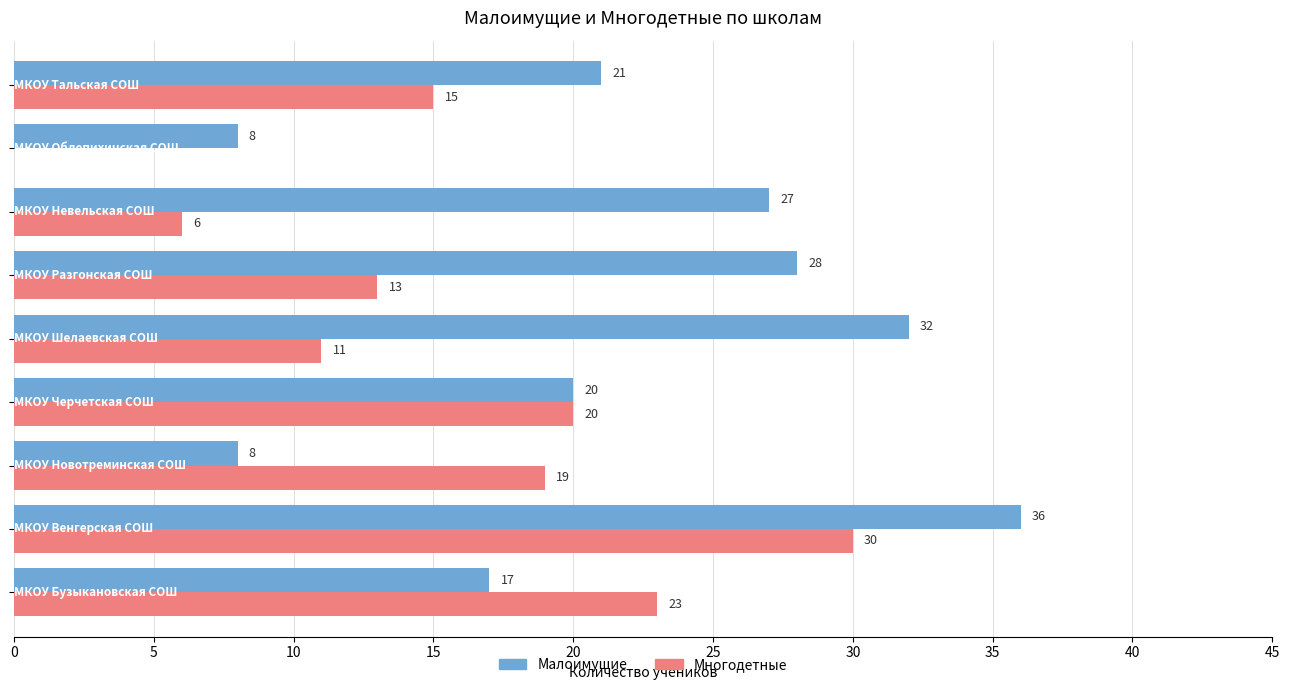

What is the greatest value displayed?

36